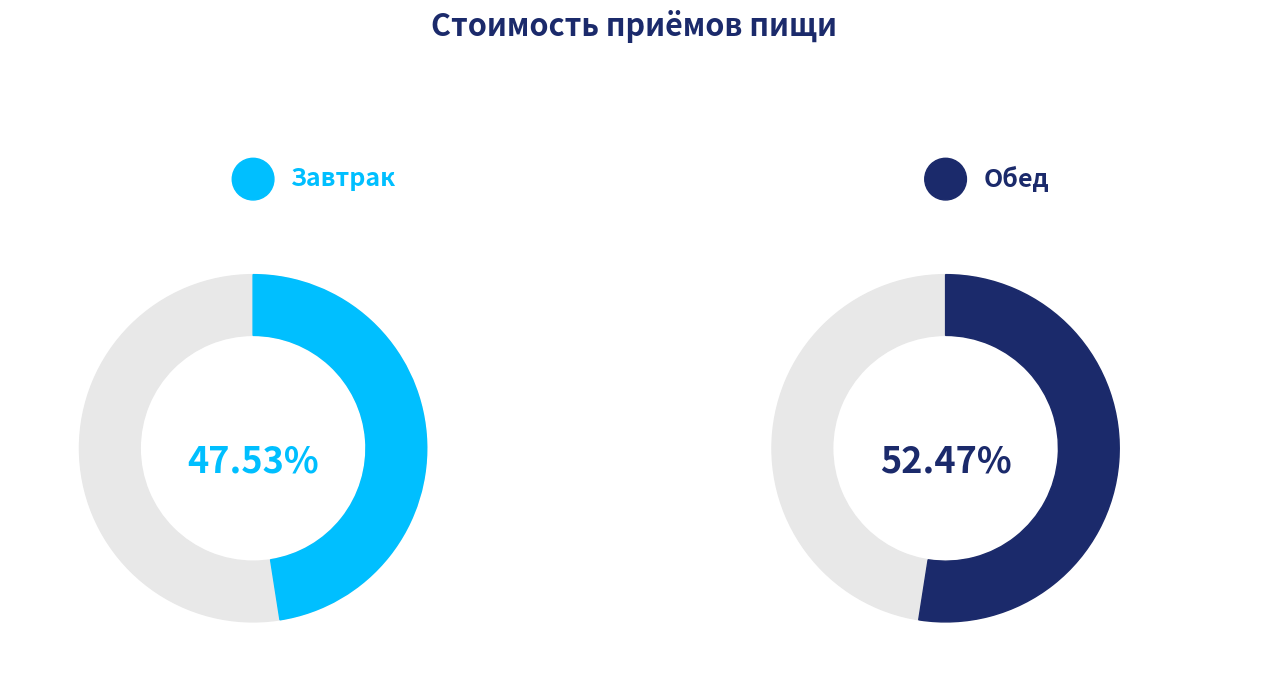

Count the number of slices in the pie.

2